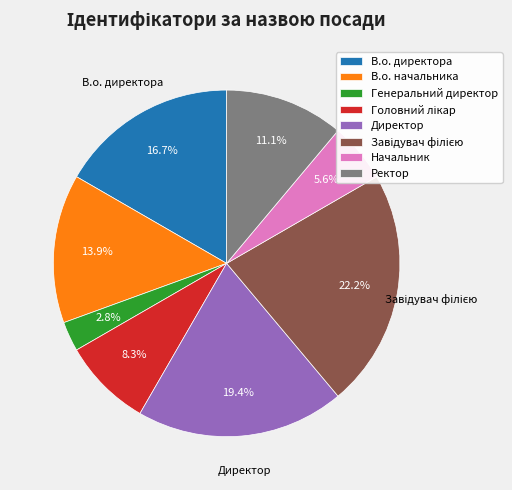

Is there a majority slice in this chart?

No